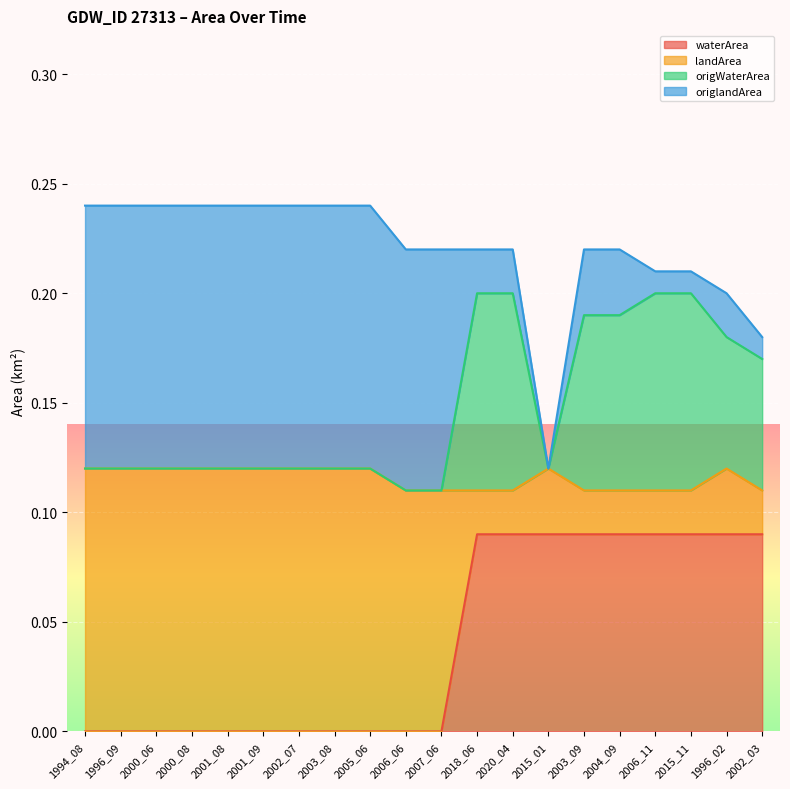

True or false: waterArea and origWaterArea cross at least once.

False